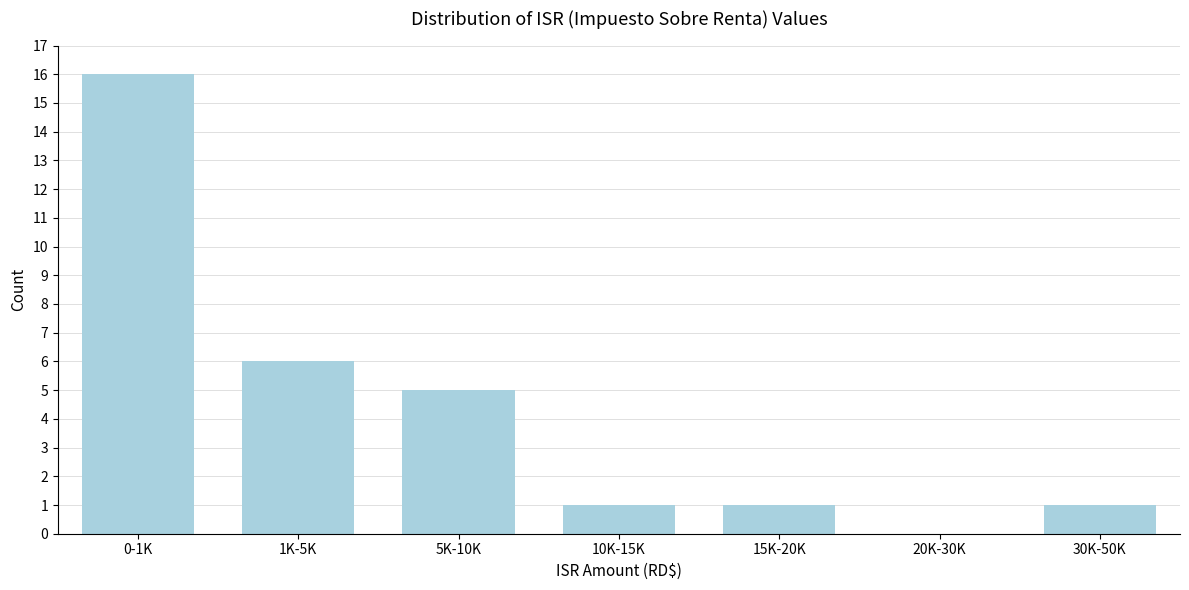

Reading left to right, extract all data points from this chart.

0-1K=16	1K-5K=6	5K-10K=5	10K-15K=1	15K-20K=1	20K-30K=0	30K-50K=1